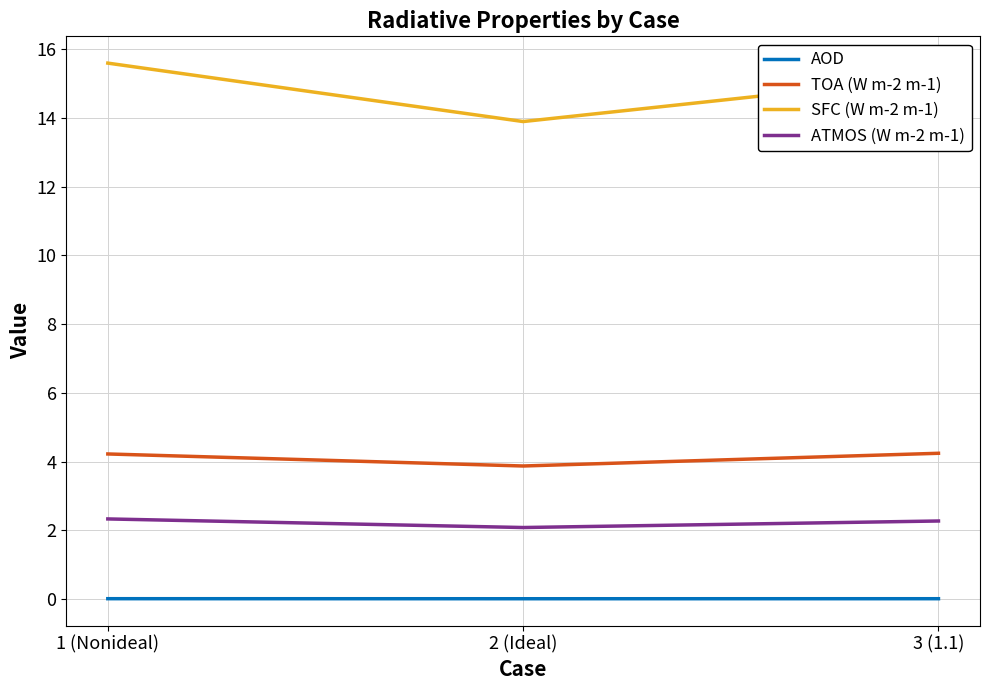

What position from the left is 3 (1.1)?

3